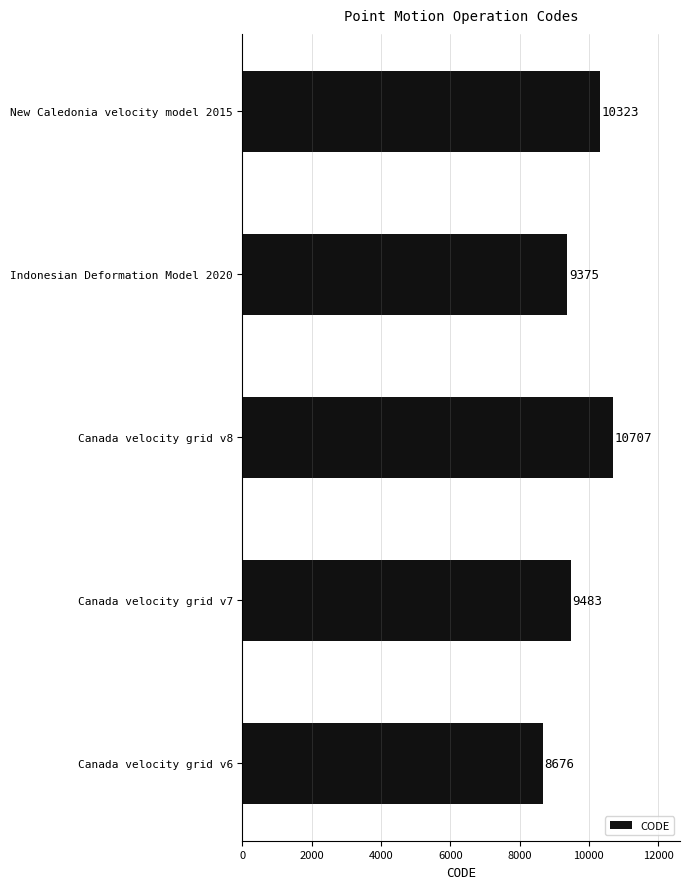

How many values are below 9483?

2